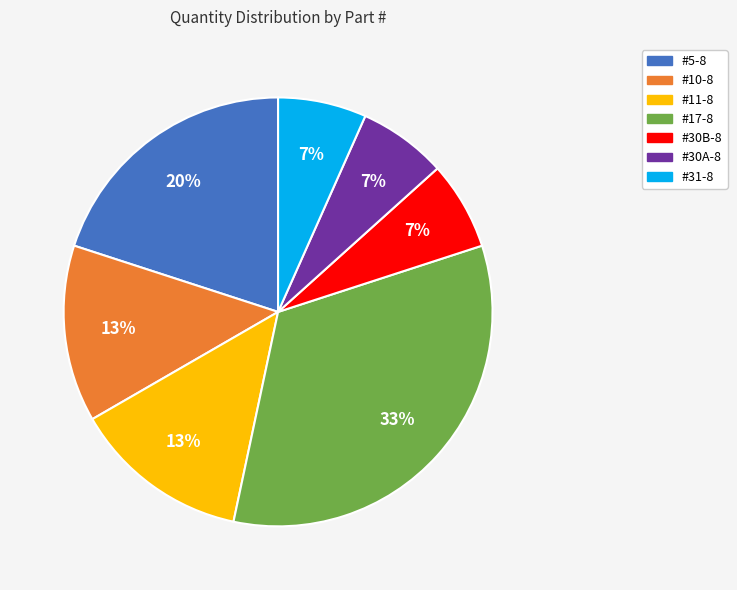

Combined, do #11-8 and #30B-8 account for over 50%?

No